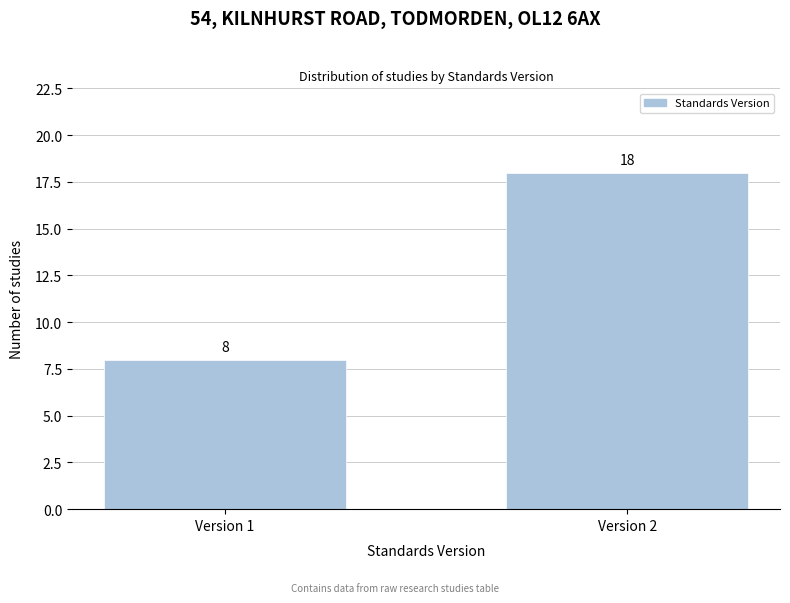

Reading left to right, transcribe all the data shown in this chart.

8	18